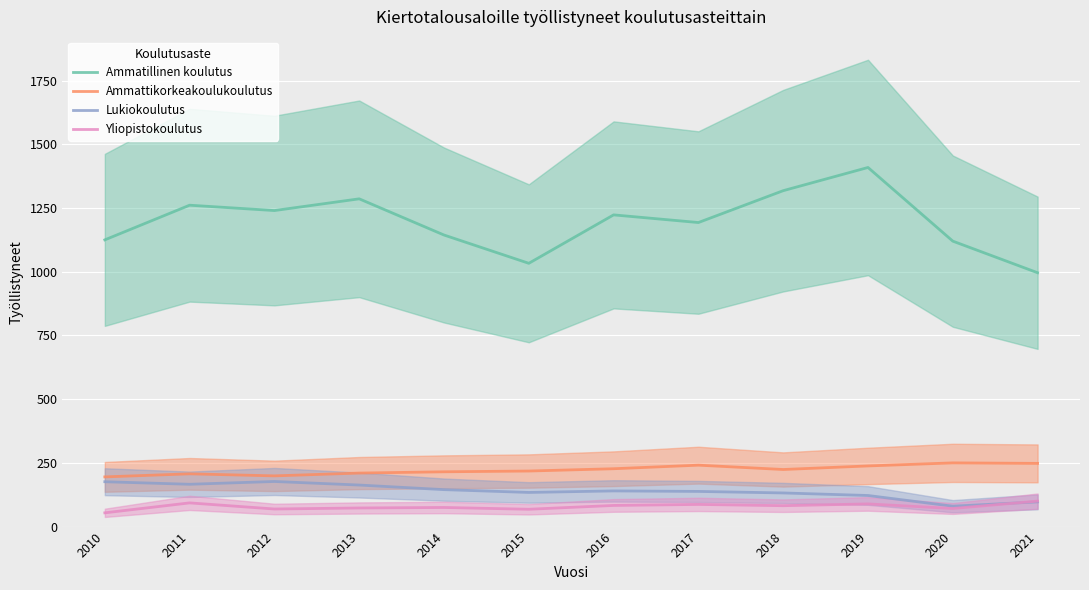

How many lines are shown in the chart?

4